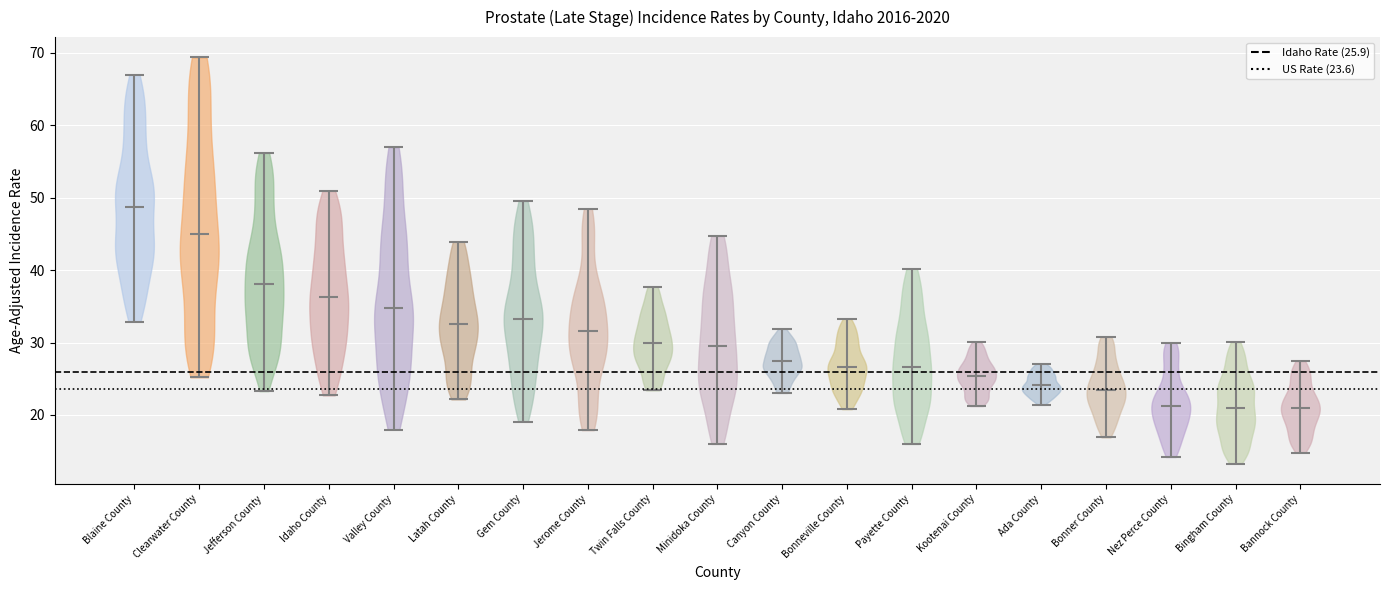

Reading left to right, read every violin against the y-axis: where its median line is, and the lowest and highest points it reaches. The values are not printed on the chart, so give them approximately, as read against the axis.

Blaine County: median line 49, lowest point 33, highest point 67
Clearwater County: median line 45, lowest point 25, highest point 69
Jefferson County: median line 38, lowest point 23, highest point 56
Idaho County: median line 36, lowest point 23, highest point 51
Valley County: median line 35, lowest point 18, highest point 57
Latah County: median line 33, lowest point 22, highest point 44
Gem County: median line 33, lowest point 19, highest point 50
Jerome County: median line 32, lowest point 18, highest point 49
Twin Falls County: median line 30, lowest point 23, highest point 38
Minidoka County: median line 30, lowest point 16, highest point 45
Canyon County: median line 27, lowest point 23, highest point 32
Bonneville County: median line 27, lowest point 21, highest point 33
Payette County: median line 27, lowest point 16, highest point 40
Kootenai County: median line 25, lowest point 21, highest point 30
Ada County: median line 24, lowest point 21, highest point 27
Bonner County: median line 23, lowest point 17, highest point 31
Nez Perce County: median line 21, lowest point 14, highest point 30
Bingham County: median line 21, lowest point 13, highest point 30
Bannock County: median line 21, lowest point 15, highest point 27